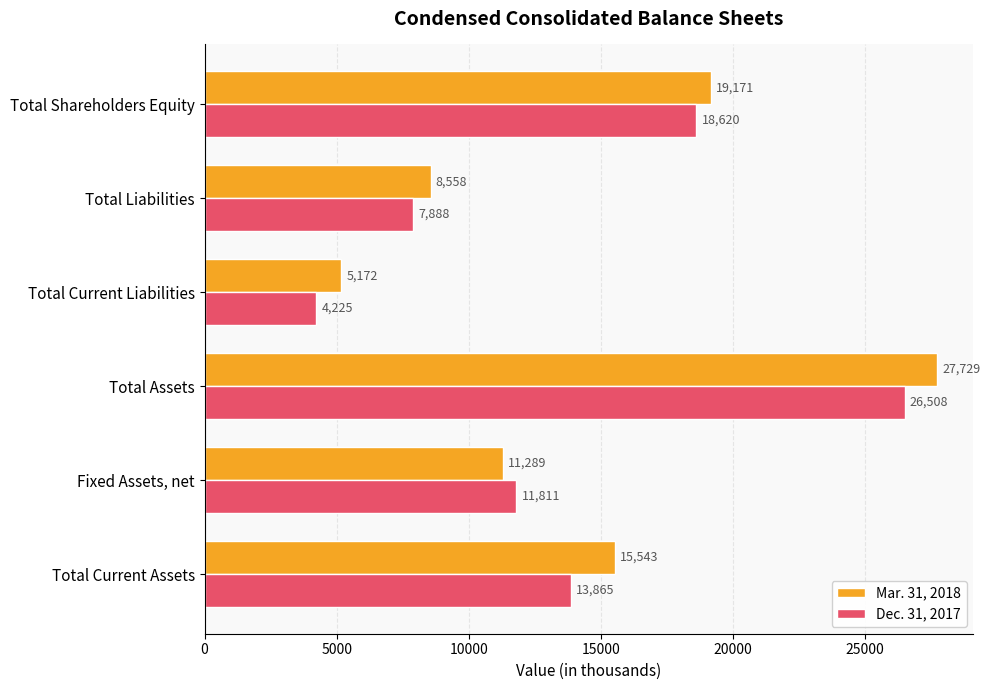

What is the difference between the maximum and minimum values in the Dec. 31, 2017 series?

22283